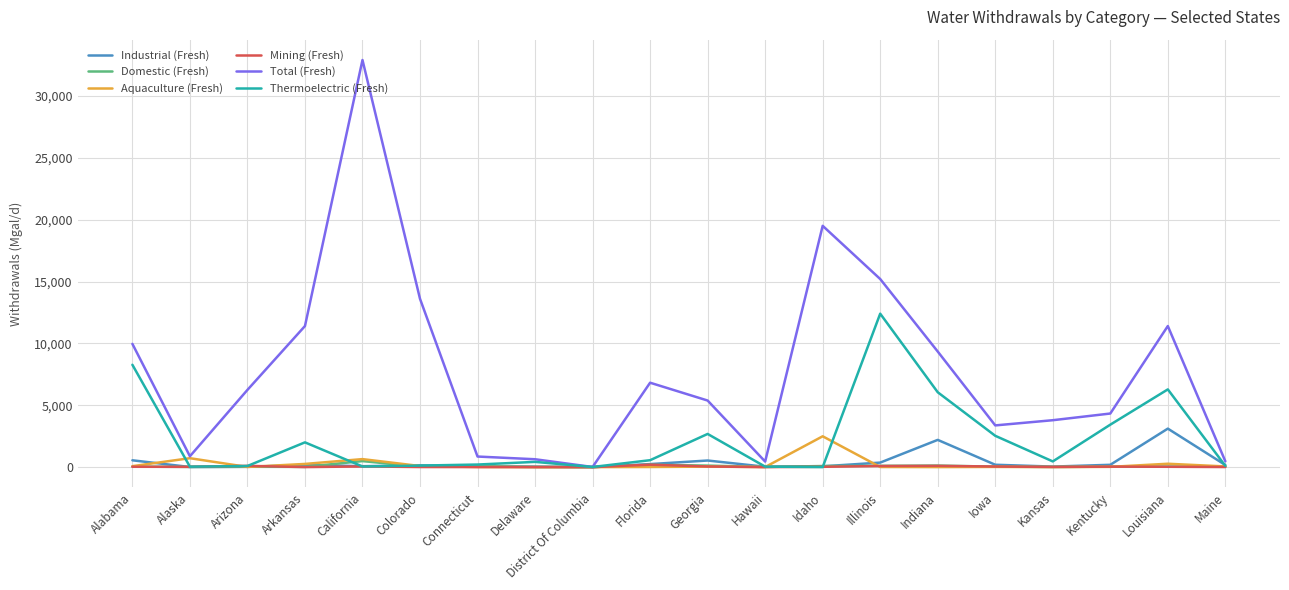

Does the chart display data point markers on the line(s)?

No